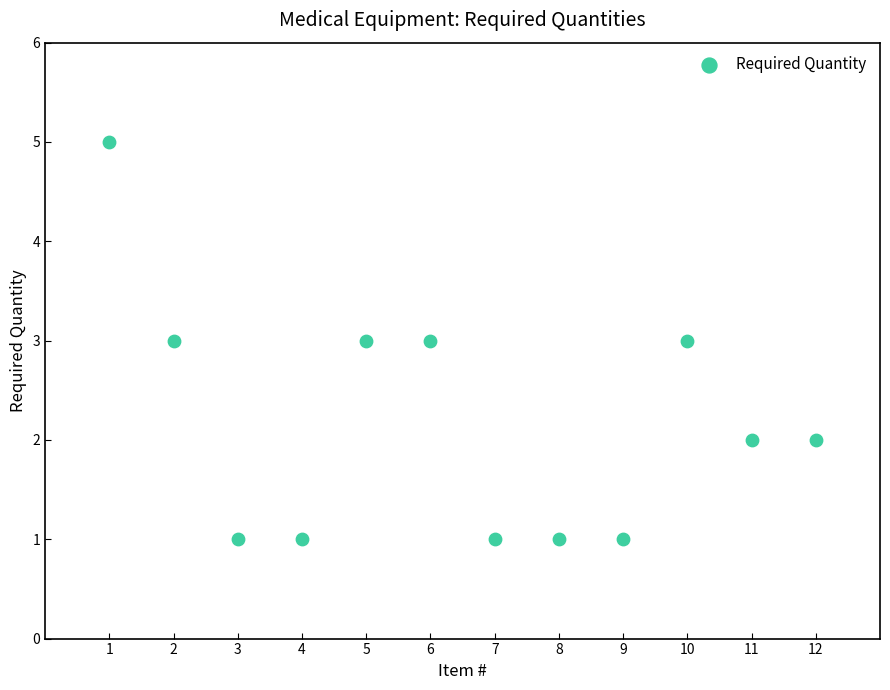

What is the range of X values (max minus min)?

11